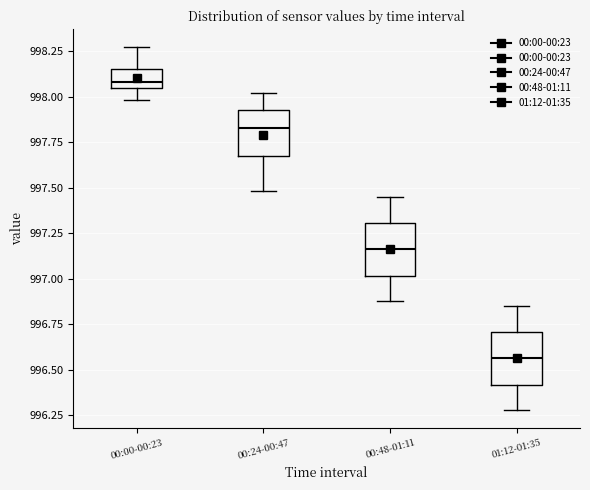

Where does the upper whisker of the box for 01:12-01:35 end on the y-axis? The values are not printed on the chart, so give them approximately, as read against the axis.

996.85